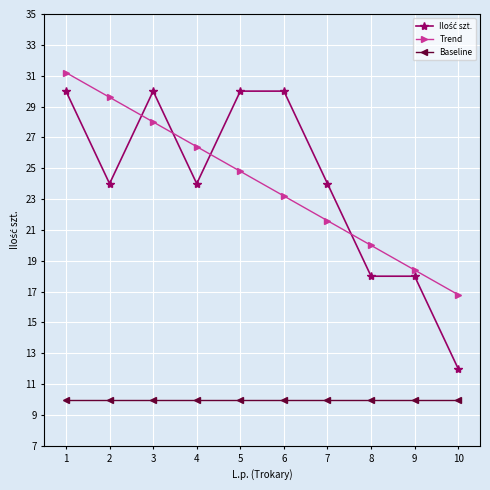

What is the value of the Baseline point at the 7th from the left?

10.0